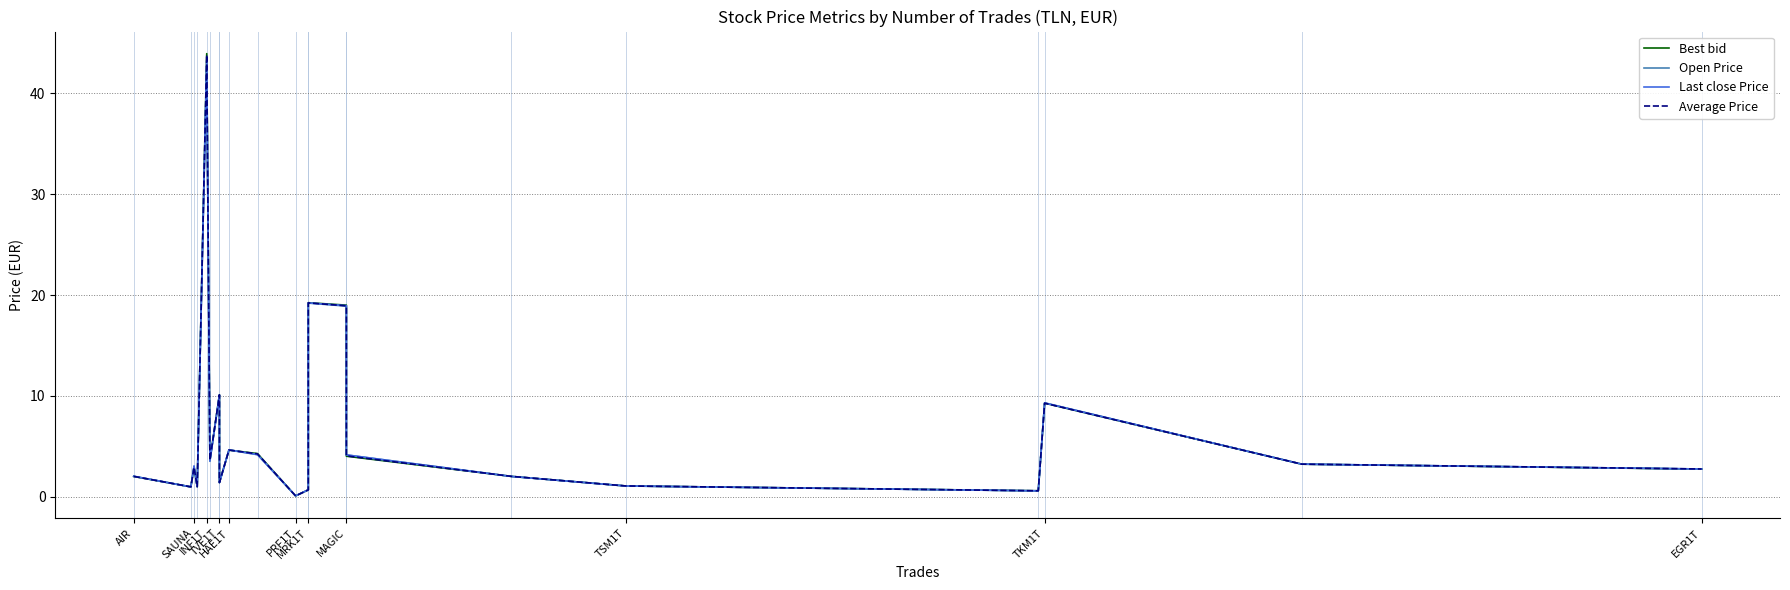

Between TKM1T and EGR1T, which series saw the biggest shift?

Open Price